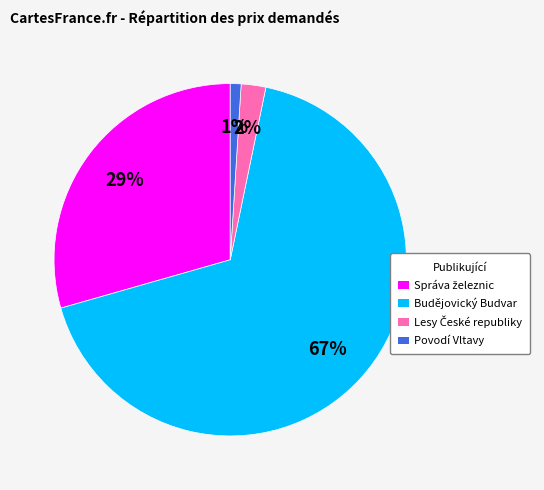

How many slices are in this pie chart?

4